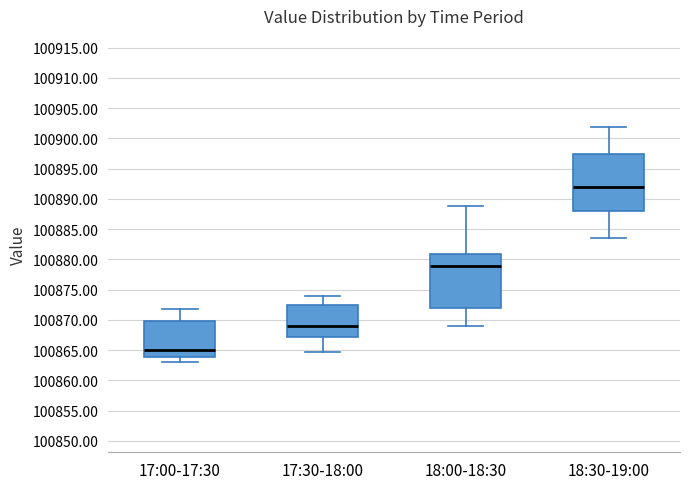

Reading left to right, read every box against the y-axis: the position of its median line, the range the box covers, and the ends of its whiskers. The values are not printed on the chart, so give them approximately, as read against the axis.

17:00-17:30: median 100865.0, box 100864.0 to 100870.0, whiskers 100863.0 to 100872.0
17:30-18:00: median 100869.0, box 100867.0 to 100872.5, whiskers 100864.5 to 100874.0
18:00-18:30: median 100879.0, box 100872.0 to 100881.0, whiskers 100869.0 to 100888.5
18:30-19:00: median 100892.0, box 100888.0 to 100897.5, whiskers 100883.5 to 100902.0